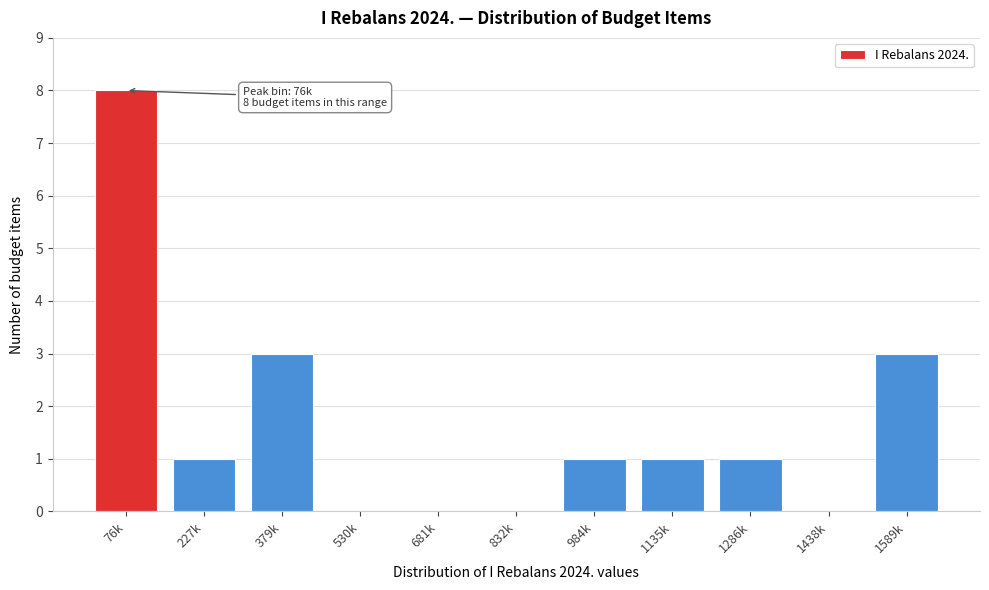

Reading left to right, extract all data points from this chart.

76k=8	227k=1	379k=3	530k=0	681k=0	832k=0	984k=1	1135k=1	1286k=1	1438k=0	1589k=3